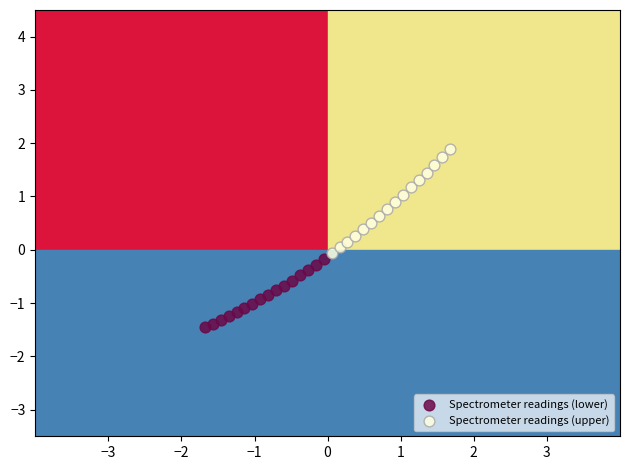

Which series contains the lowest Y value?

Spectrometer readings (lower)